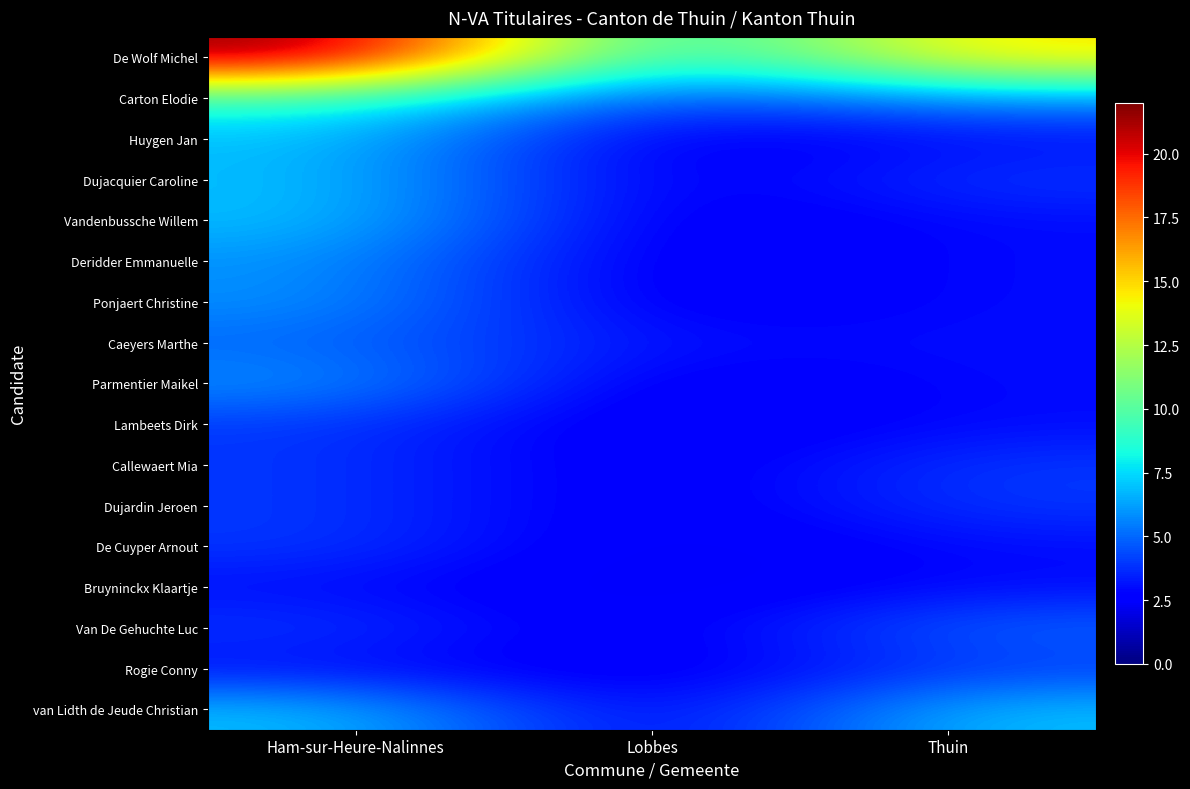

Reading right to left, what are all the values shown in this chart?

De Wolf Michel: Thuin=15	Lobbes=7	Ham-sur-Heure-Nalinnes=22
Carton Elodie: Thuin=6	Lobbes=4	Ham-sur-Heure-Nalinnes=9
Huygen Jan: Thuin=3	Lobbes=2	Ham-sur-Heure-Nalinnes=7
Dujacquier Caroline: Thuin=4	Lobbes=2	Ham-sur-Heure-Nalinnes=7
Vandenbussche Willem: Thuin=3	Lobbes=2	Ham-sur-Heure-Nalinnes=7
Deridder Emmanuelle: Thuin=3	Lobbes=2	Ham-sur-Heure-Nalinnes=6
Ponjaert Christine: Thuin=3	Lobbes=2	Ham-sur-Heure-Nalinnes=6
Caeyers Marthe: Thuin=3	Lobbes=3	Ham-sur-Heure-Nalinnes=5
Parmentier Maikel: Thuin=3	Lobbes=2	Ham-sur-Heure-Nalinnes=6
Lambeets Dirk: Thuin=3	Lobbes=2	Ham-sur-Heure-Nalinnes=4
Callewaert Mia: Thuin=4	Lobbes=2	Ham-sur-Heure-Nalinnes=4
Dujardin Jeroen: Thuin=4	Lobbes=2	Ham-sur-Heure-Nalinnes=4
De Cuyper Arnout: Thuin=3	Lobbes=2	Ham-sur-Heure-Nalinnes=4
Bruyninckx Klaartje: Thuin=3	Lobbes=2	Ham-sur-Heure-Nalinnes=3
Van De Gehuchte Luc: Thuin=5	Lobbes=2	Ham-sur-Heure-Nalinnes=4
Rogie Conny: Thuin=4	Lobbes=2	Ham-sur-Heure-Nalinnes=3
van Lidth de Jeude Christian: Thuin=7	Lobbes=2	Ham-sur-Heure-Nalinnes=7